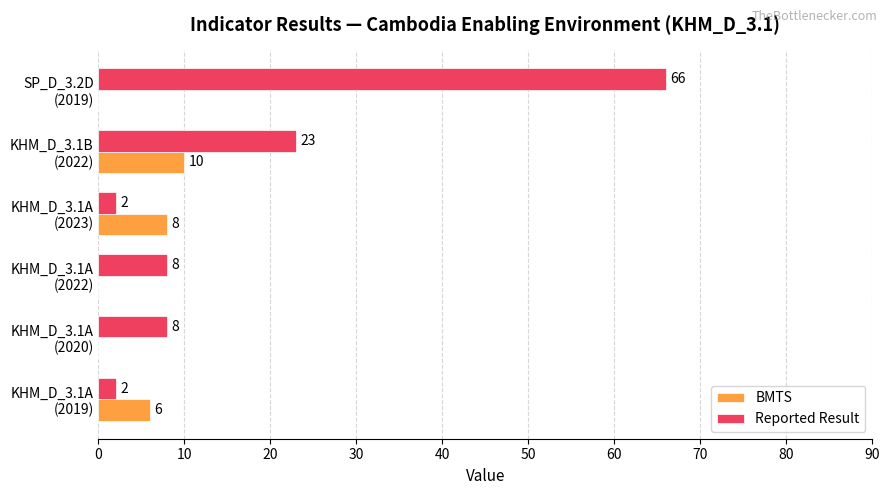

At which category does the chart reach its peak across all series?

SP_D_3.2D
(2019)